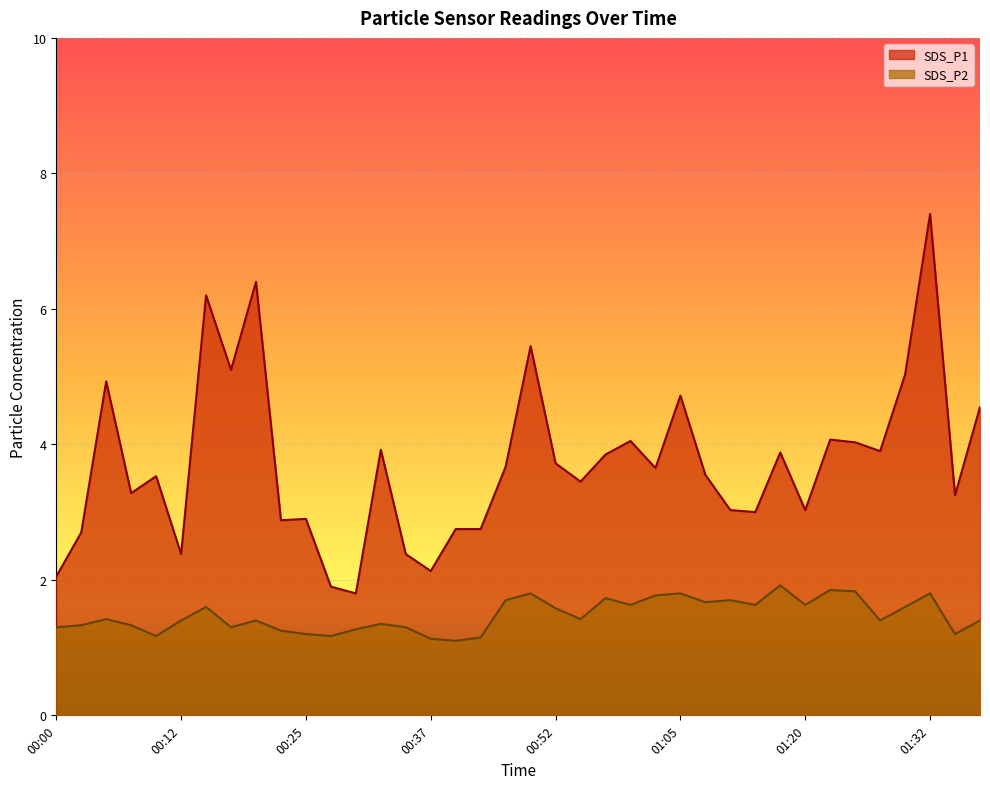

What is the difference between the maximum and minimum values in the SDS_P1 series?

5.6